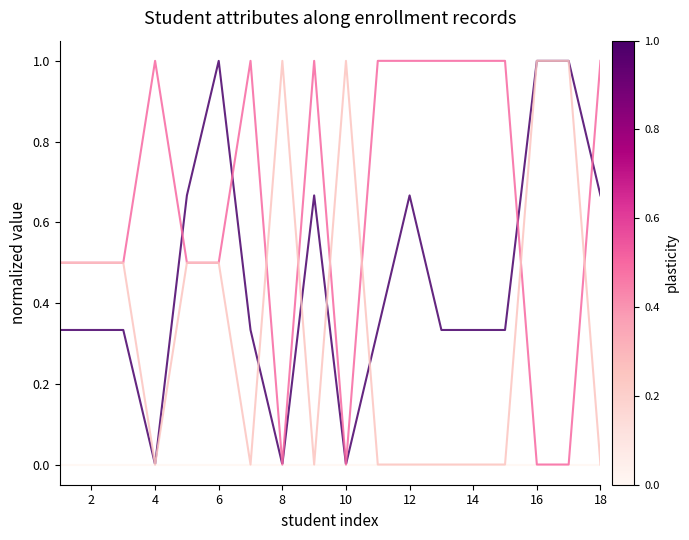

What is the greatest value displayed?

1.0